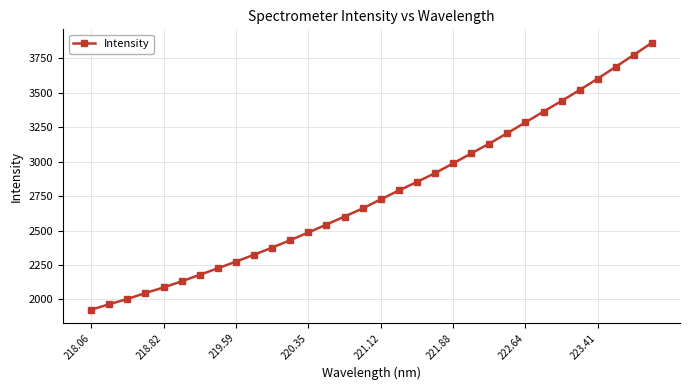

What is the greatest value displayed?

3862.7